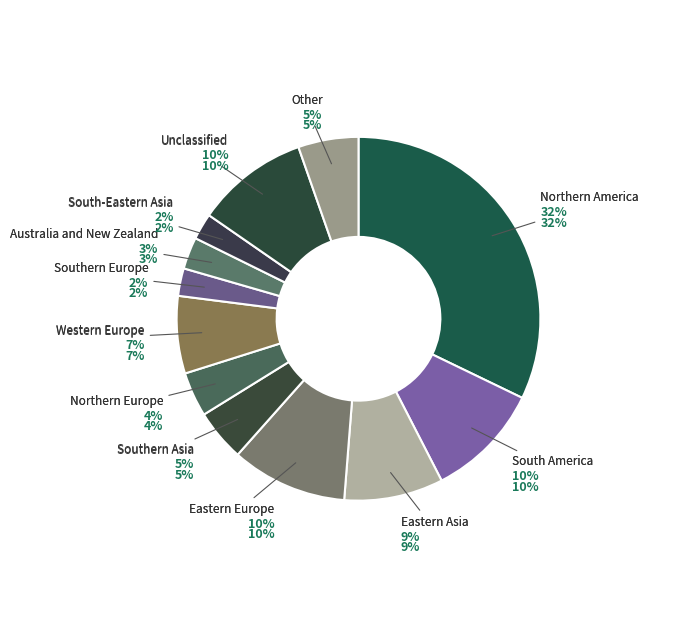

To the nearest percent, what is the combined percentage of Southern Europe and Unclassified?

12%